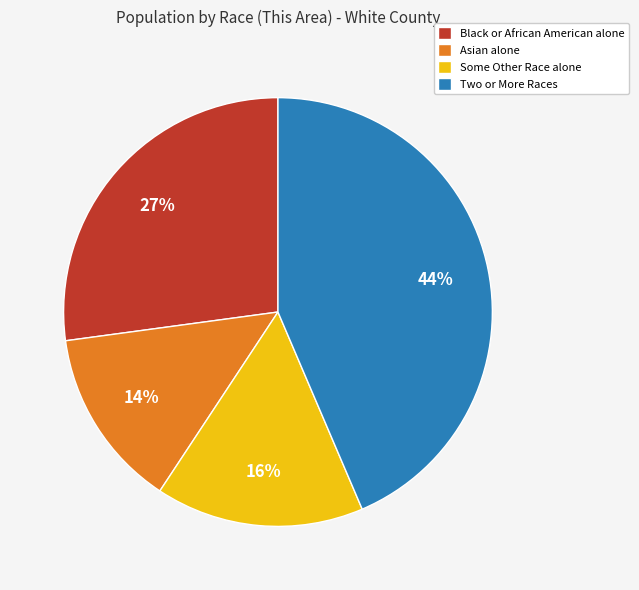

What percentage is the Two or More Races slice, to the nearest percent?

44%